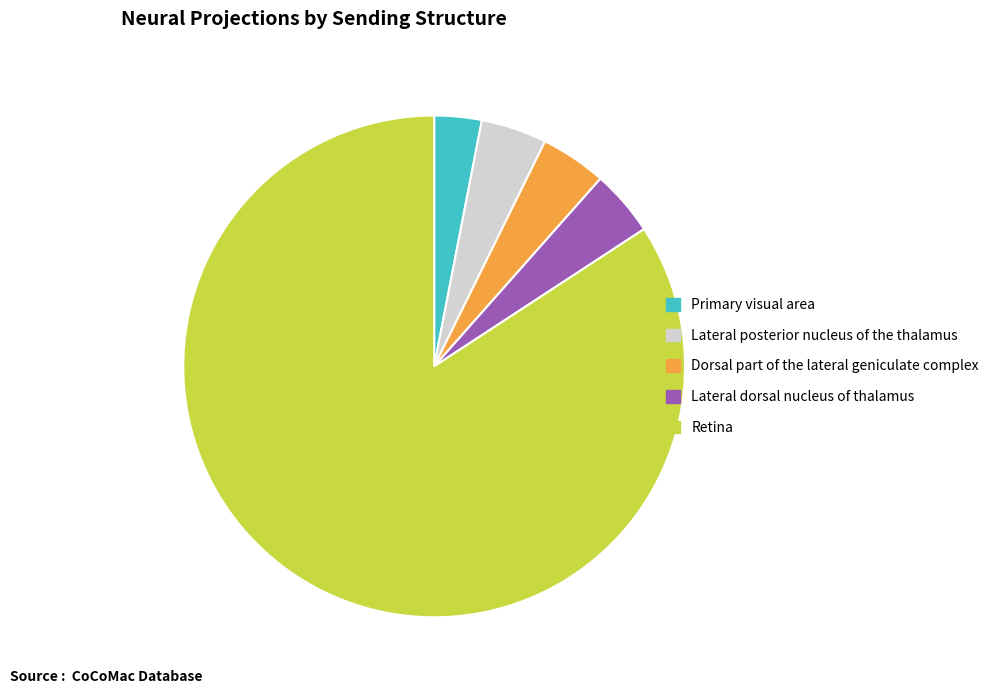

Is there any slice that represents more than half of the pie?

Yes